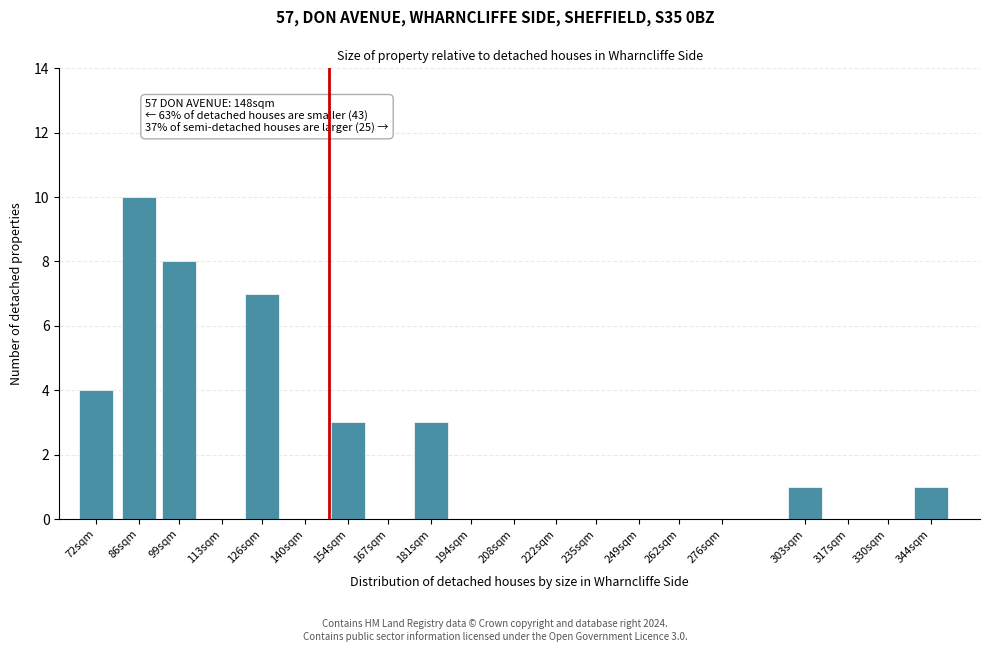

Reading left to right, extract all data points from this chart.

72sqm=4	86sqm=10	99sqm=8	113sqm=0	126sqm=7	140sqm=0	154sqm=3	167sqm=0	181sqm=3	194sqm=0	208sqm=0	222sqm=0	235sqm=0	249sqm=0	262sqm=0	276sqm=0	303sqm=1	317sqm=0	330sqm=0	344sqm=1